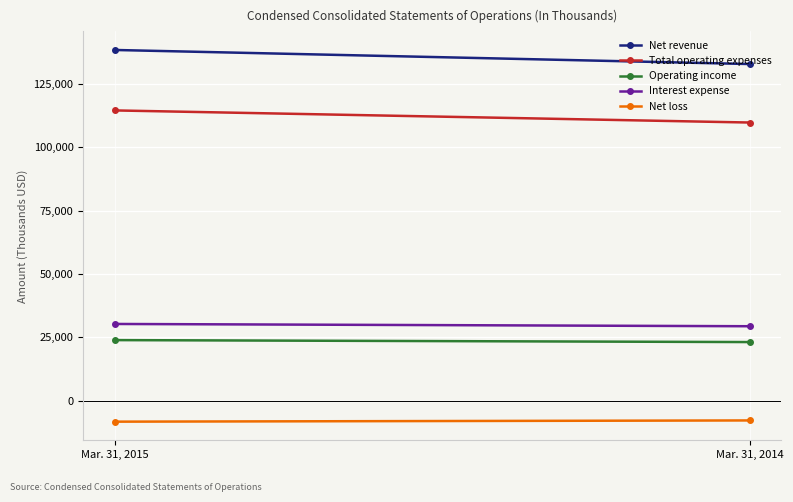

Which has a higher value, Mar. 31, 2015 or Mar. 31, 2014?

Mar. 31, 2015